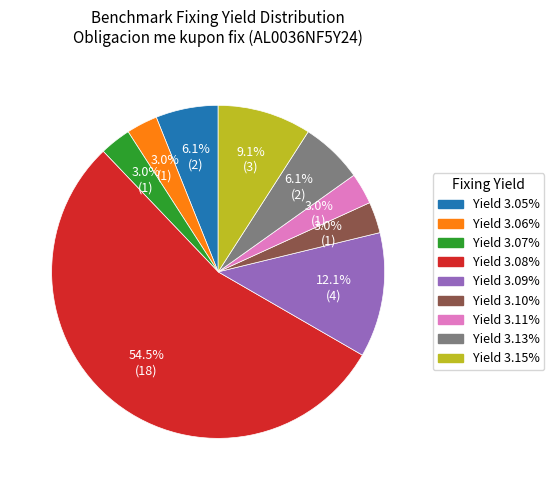

What is the ratio of the value at Yield 3.07% to the value at Yield 3.15%?

0.3